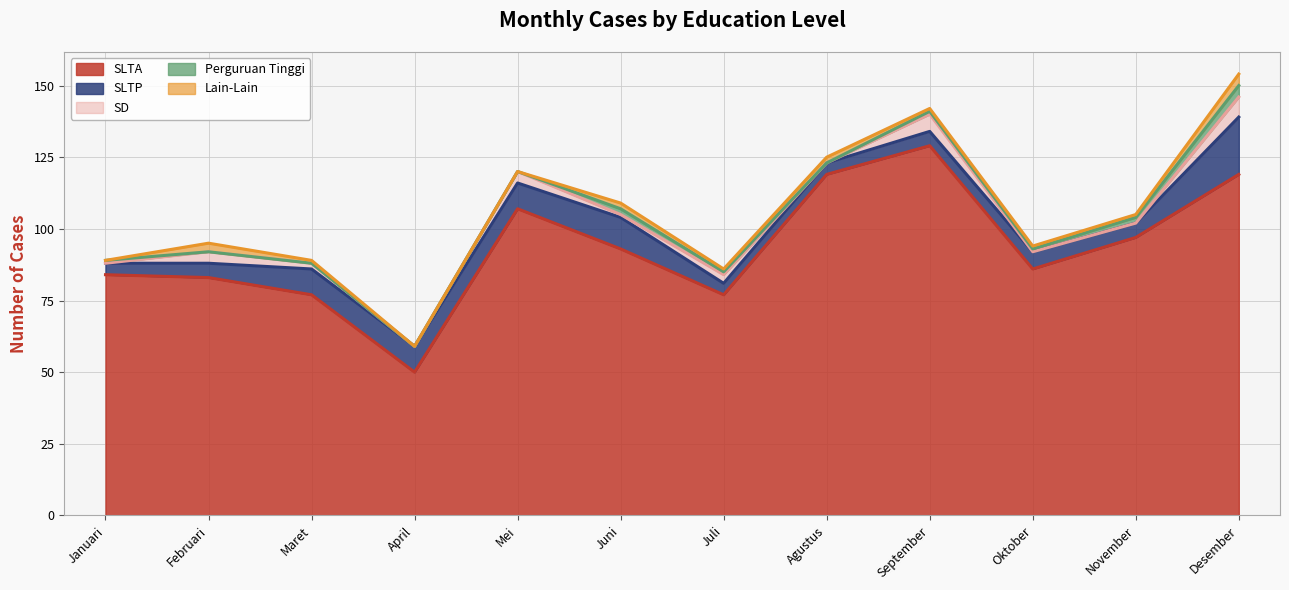

True or false: SLTA and SLTP intersect in this chart.

False